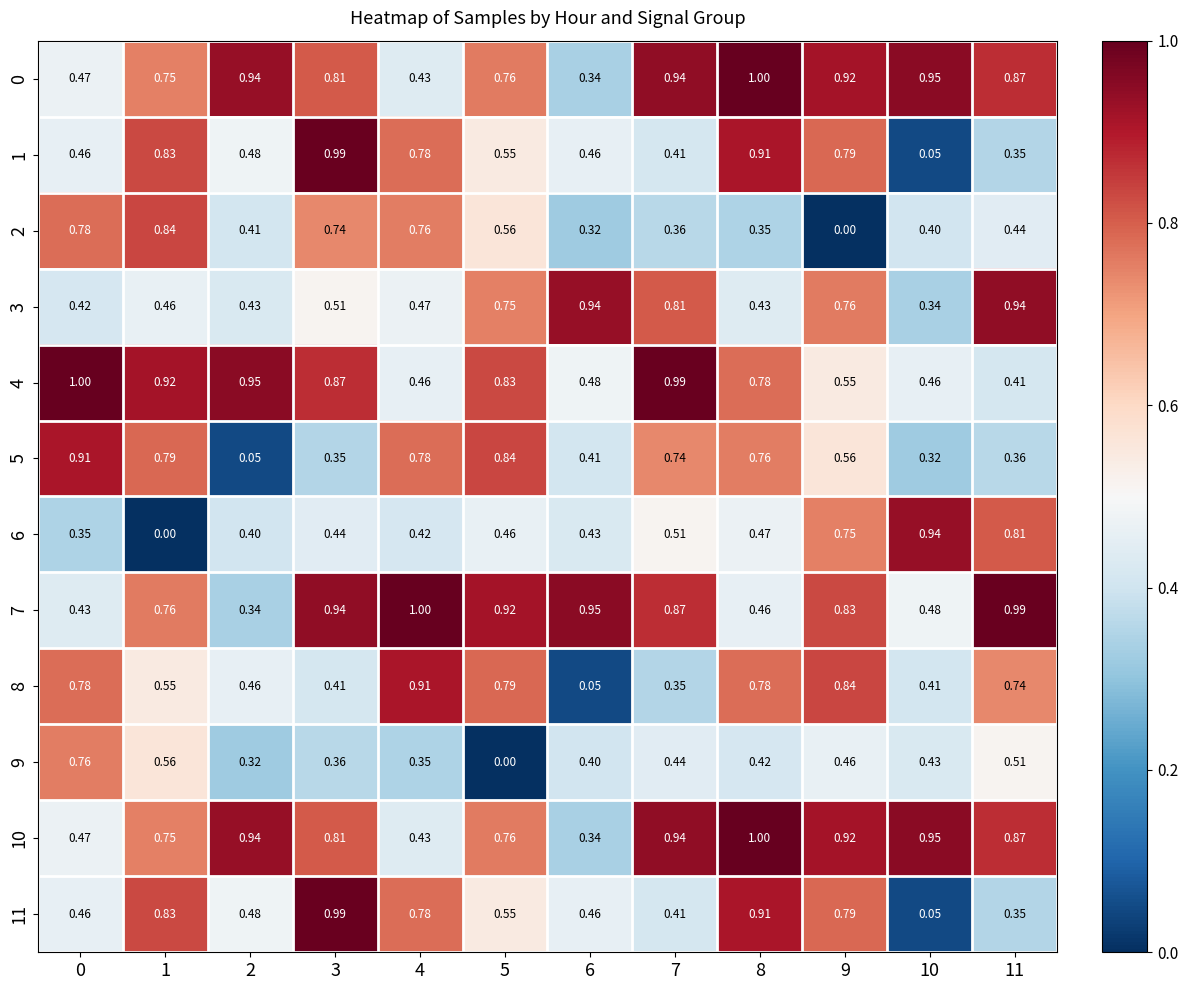

How many series are shown in this chart?

12